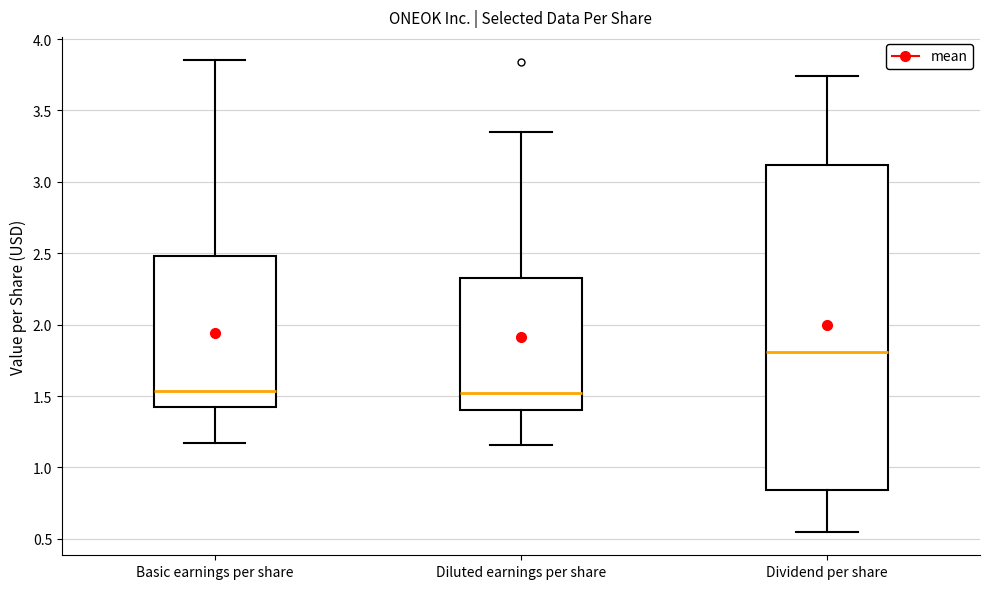

Comparing the boxes themselves (not the whiskers), which one is the tallest?

Dividend per share